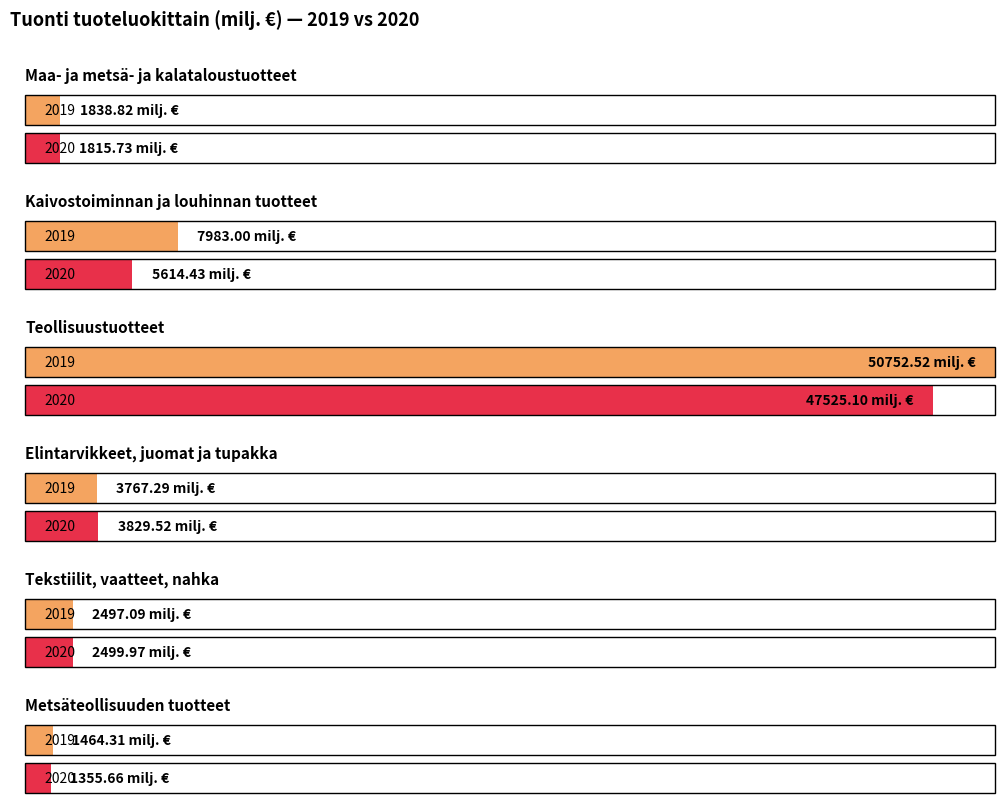

Between 2020 and 2019, which is larger?

2019